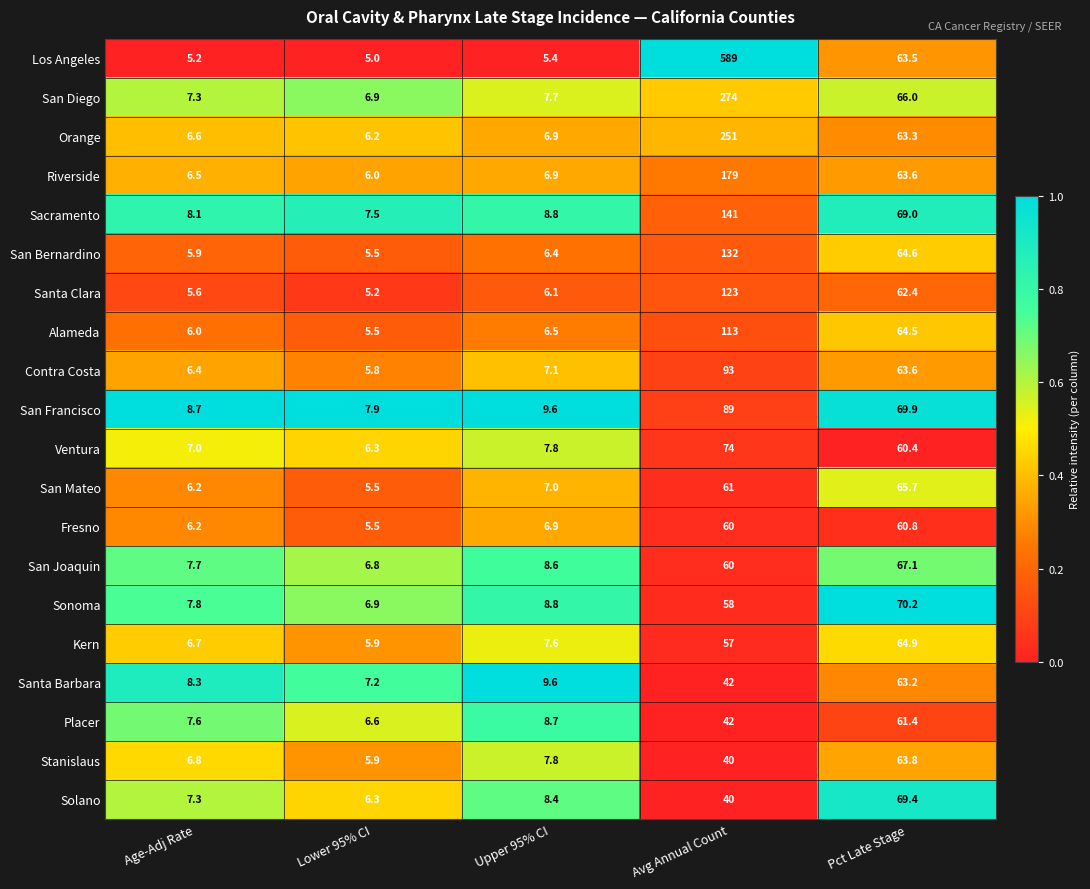

Which series has the widest spread of values?

Los Angeles